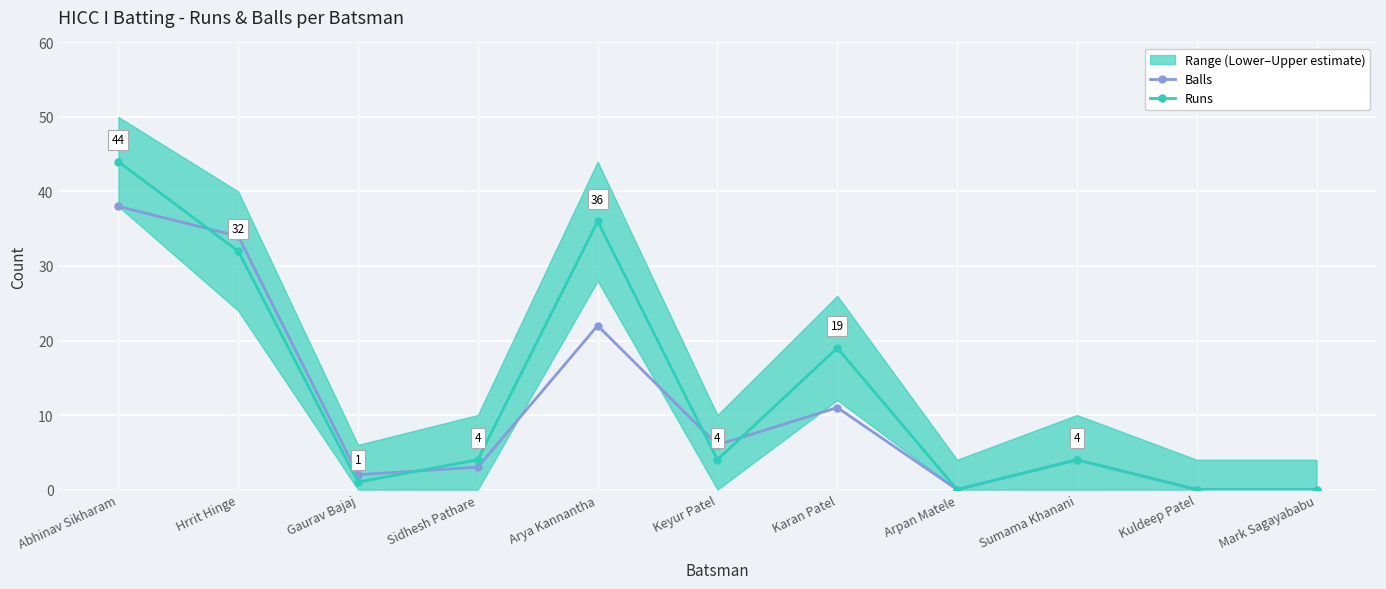

What is the difference between the maximum and minimum values in the Balls series?

38